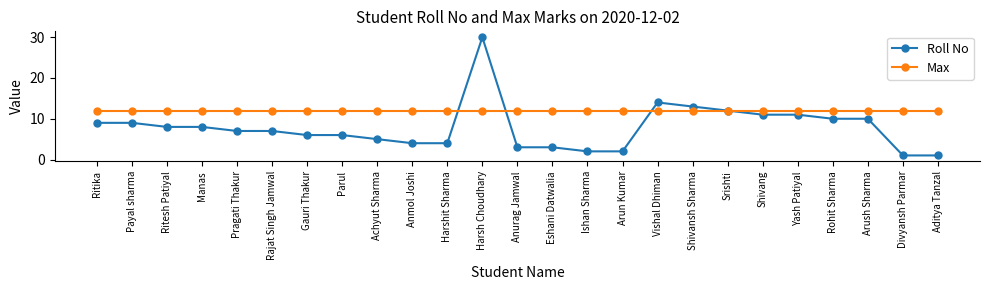

List the series in order of their peak value, highest first.

Roll No, Max